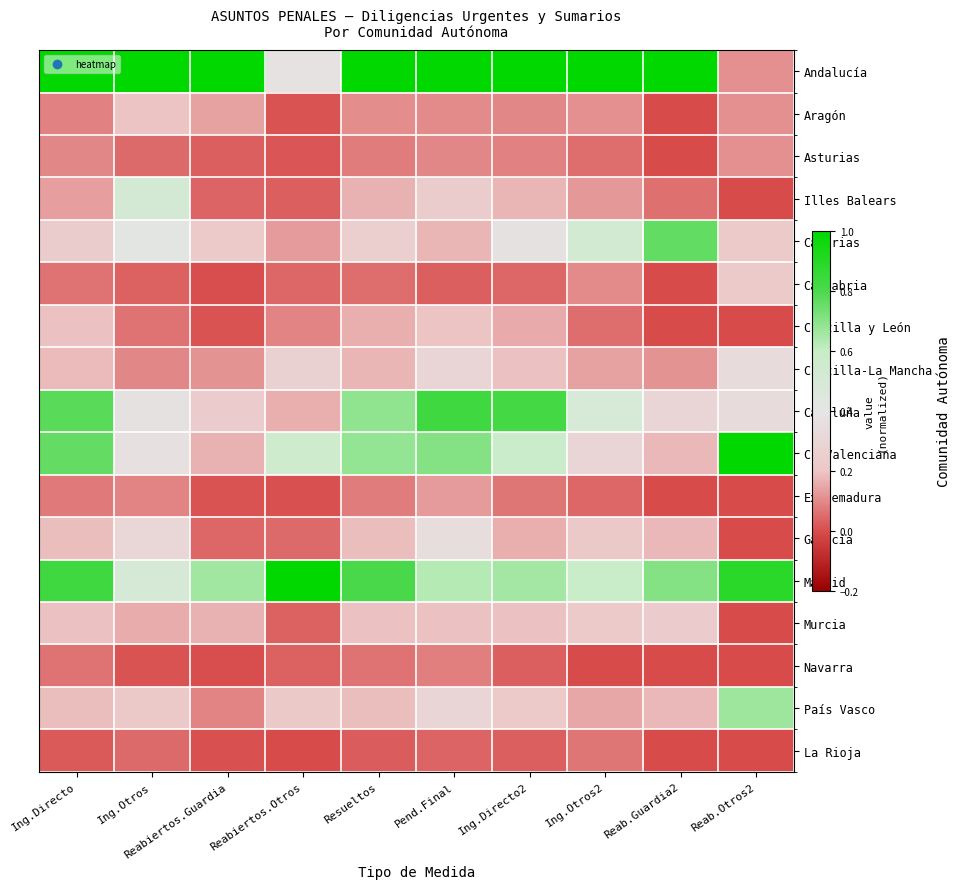

Which series has the largest total across all categories?

Andalucía